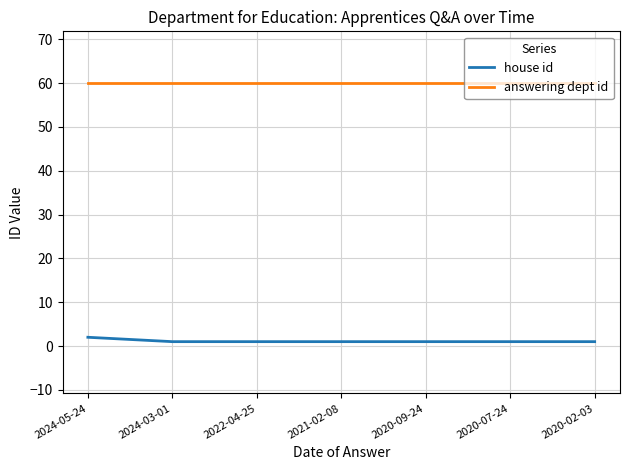

True or false: house id and answering dept id cross at least once.

False